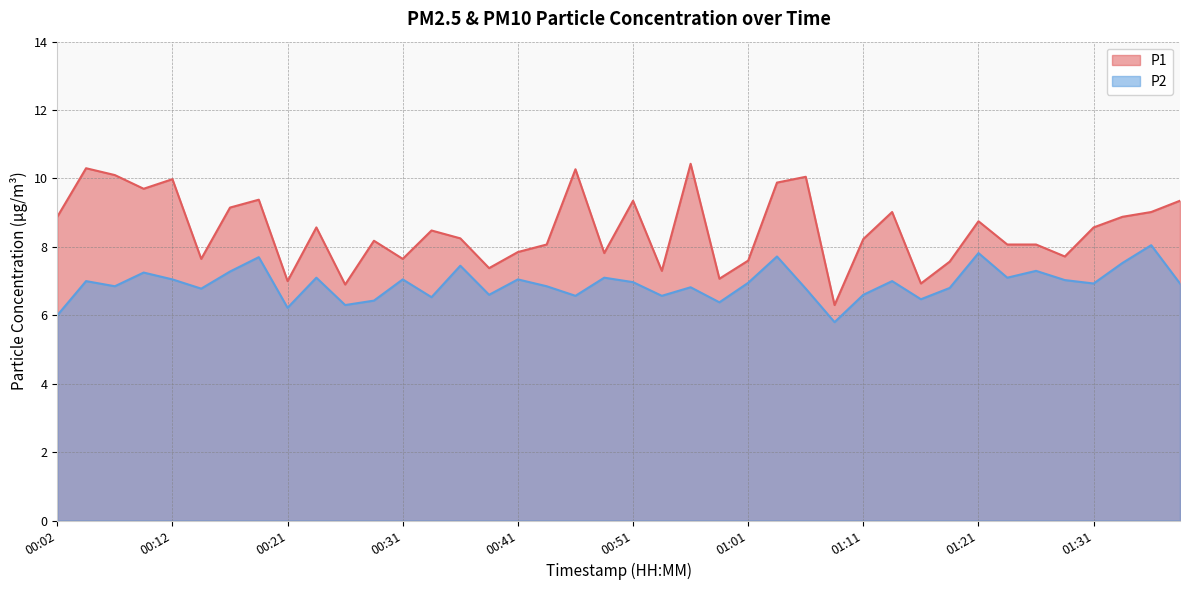

What is the difference between the highest and lowest values at 00:56?

3.6